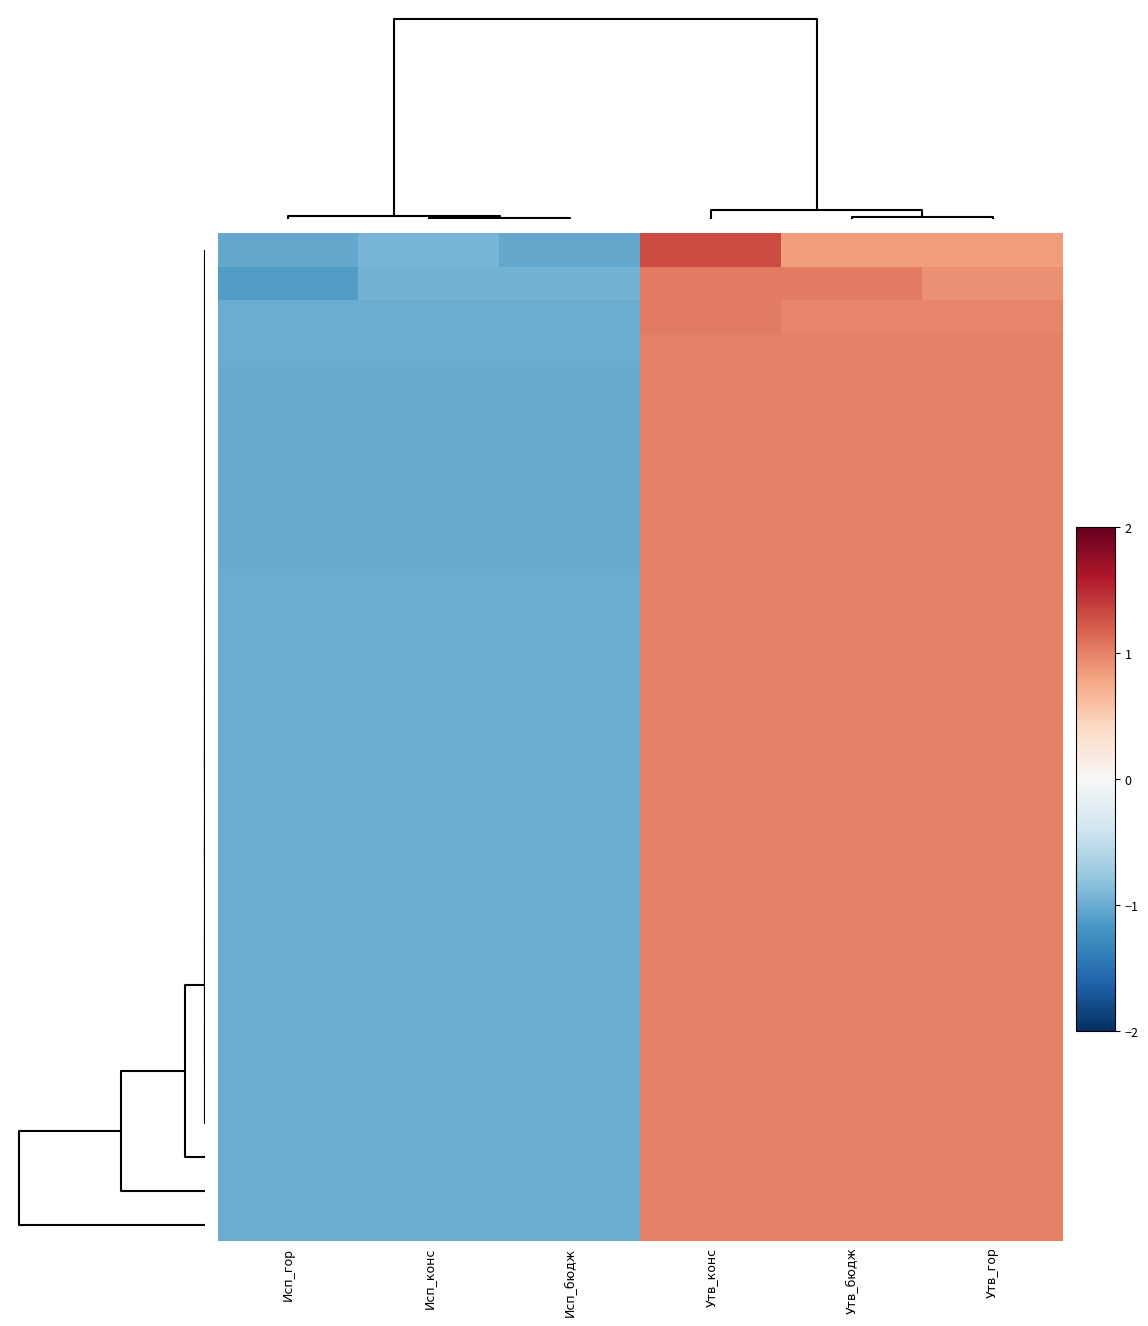

Between Исп_гор and Утв_бюдж, which is larger?

Утв_бюдж